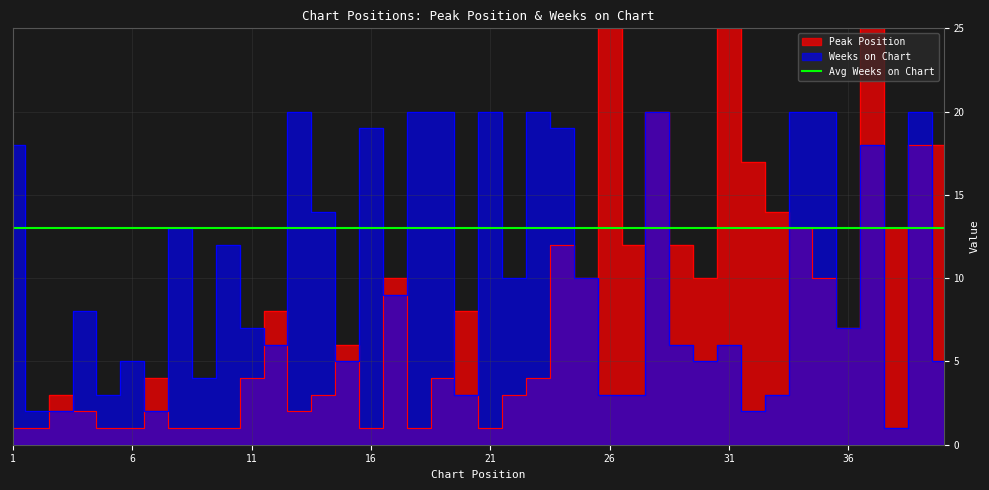

Reading left to right, extract all data points from this chart.

Peak Position: 1	1	3	2	1	1	4	1	1	1	4	8	2	3	6	1	10	1	4	8	1	3	4	12	10	26	12	20	12	10	28	17	14	13	10	7	35	13	18	18
Weeks on Chart: 18	2	2	8	3	5	2	13	4	12	7	6	20	14	5	19	9	20	20	3	20	10	20	19	10	3	3	20	6	5	6	2	3	20	20	7	18	1	20	5